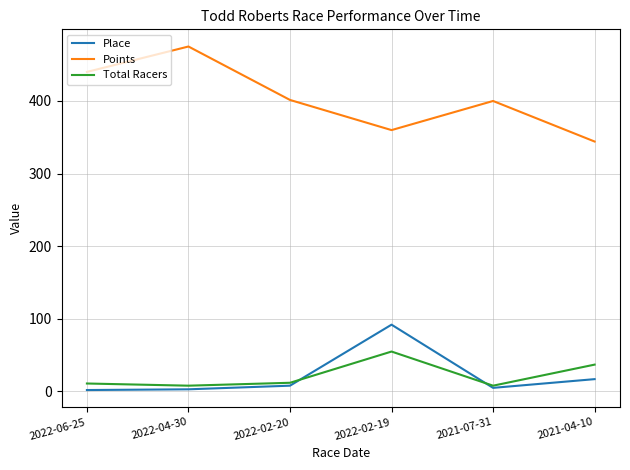

The value of Points at 2022-06-25 is 440.0. True or false?

True